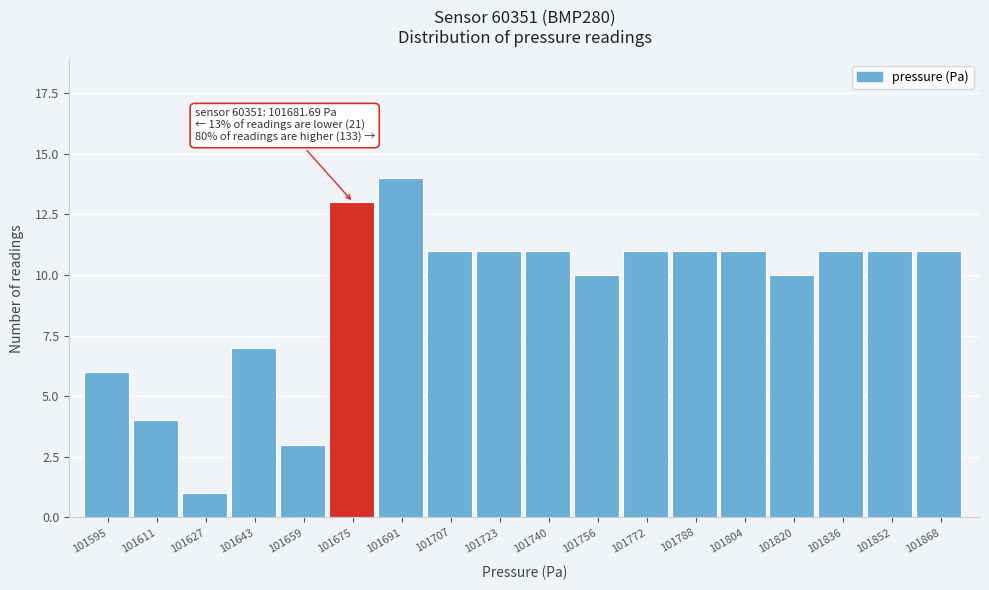

Reading left to right, extract all data points from this chart.

6	4	1	7	3	13	14	11	11	11	10	11	11	11	10	11	11	11